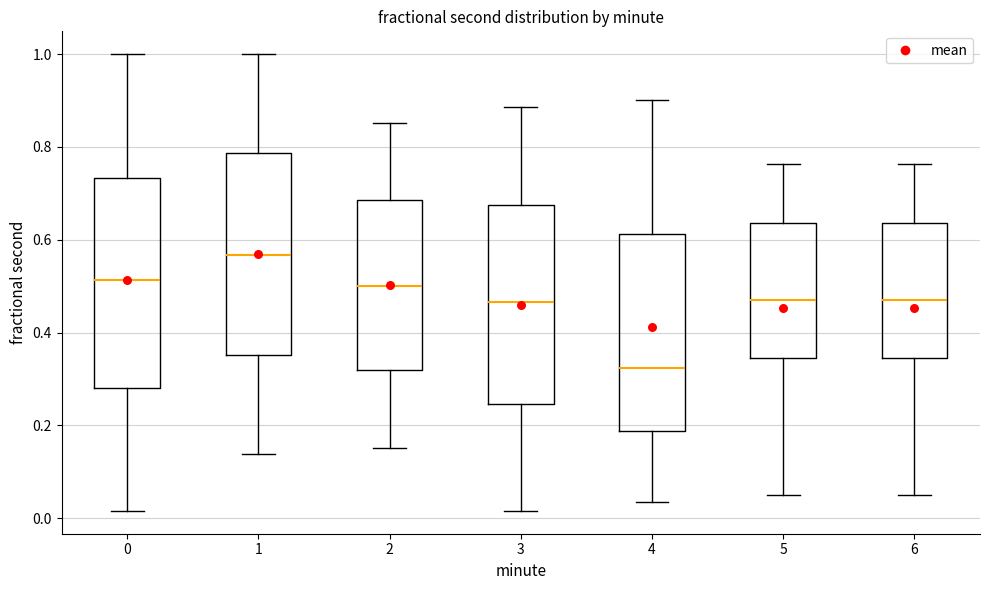

Which box has the highest median line?

1